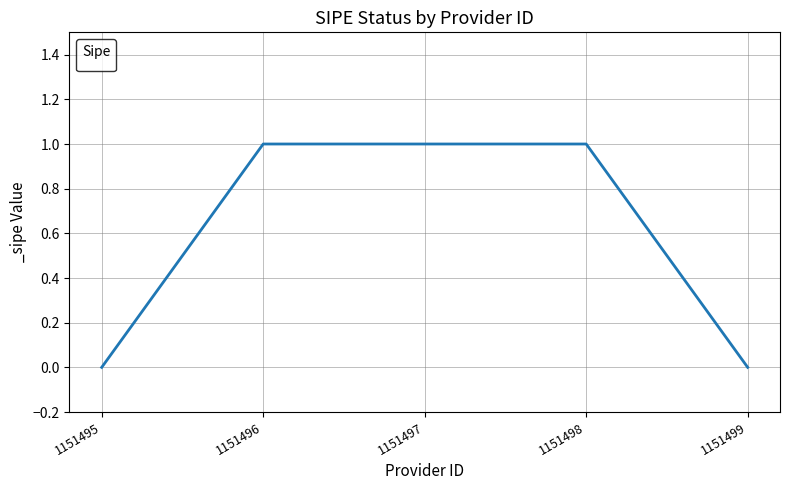

The chart shows a value of 0 at 1151495. True or false?

True